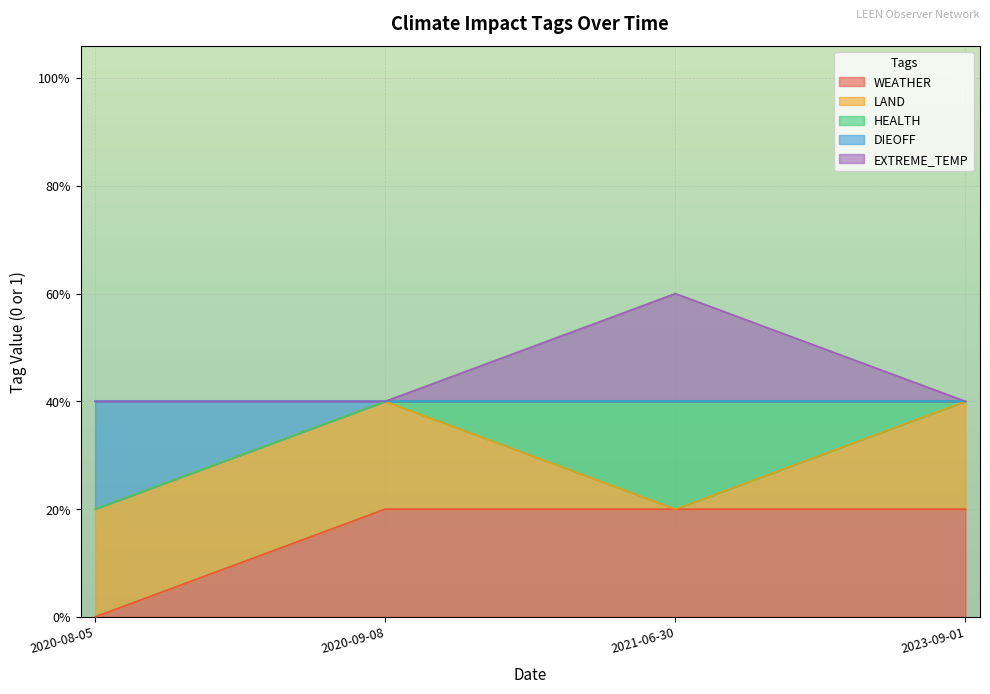

Which category has the highest value in the WEATHER series?

2020-09-08